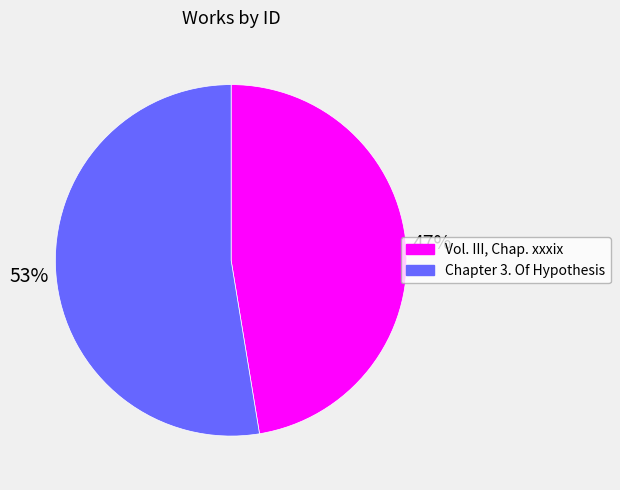

Which category has the smallest portion of the pie?

Vol. III, Chap. xxxix